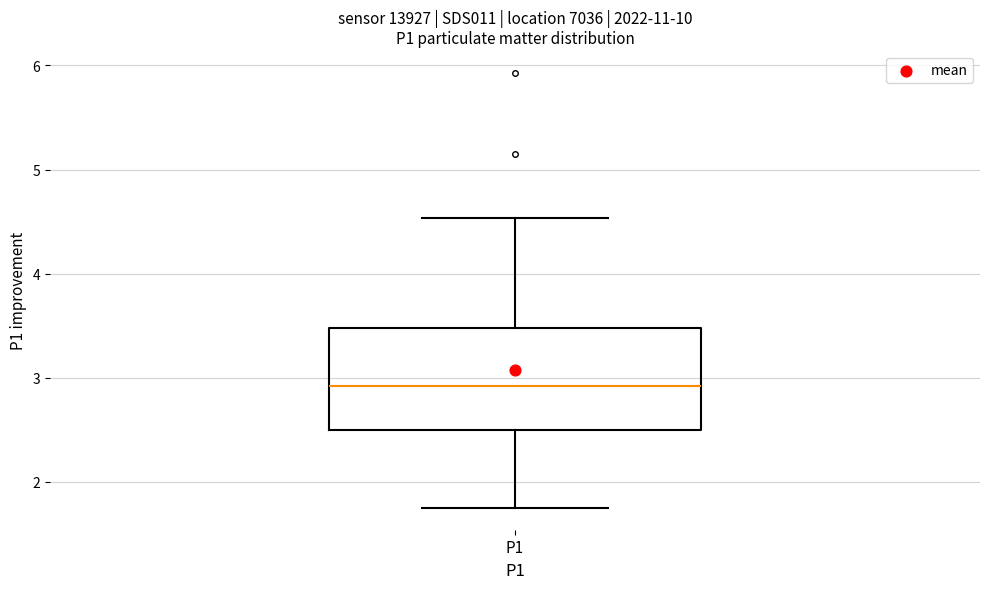

Read this box plot against the y-axis: the position of the median line, the range covered by the box, and the ends of both whiskers. The values are not printed on the chart, so give them approximately, as read against the axis.

median 2.9, box 2.5 to 3.5, whiskers 1.8 to 4.5